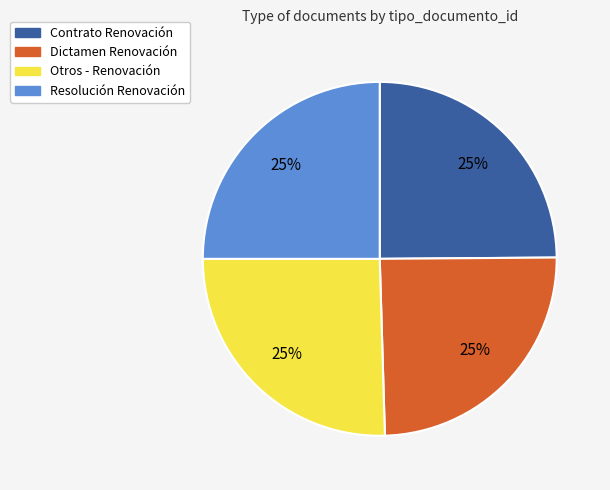

The Contrato Renovación slice represents 14% of the pie. True or false?

False